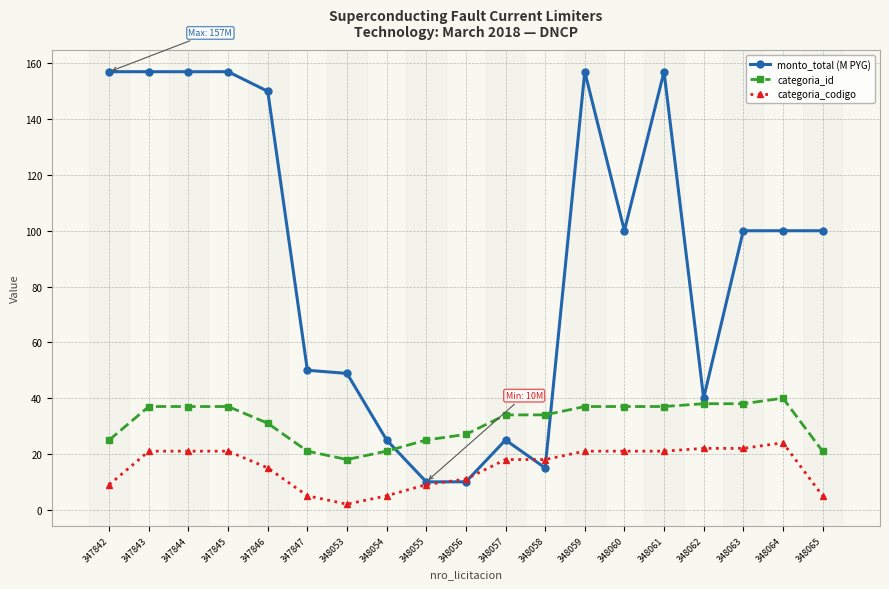

What is the minimum value for categoria_id?

18.0